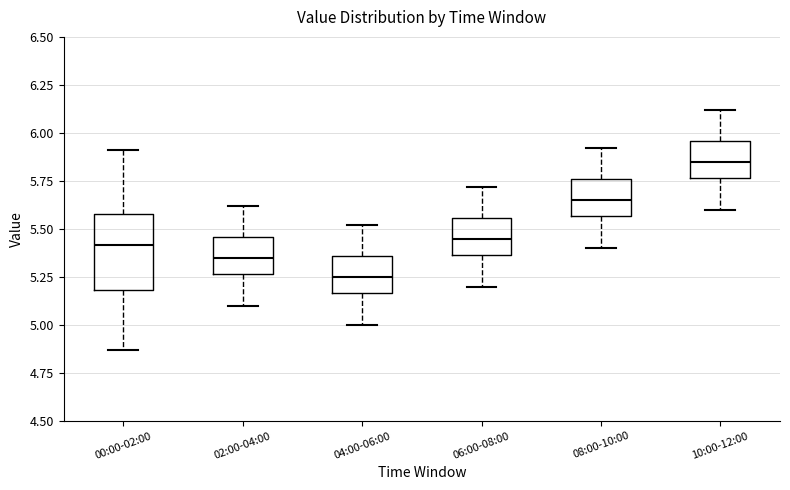

Where does the median line of the box for 00:00-02:00 sit on the y-axis? The values are not printed on the chart, so give them approximately, as read against the axis.

5.40